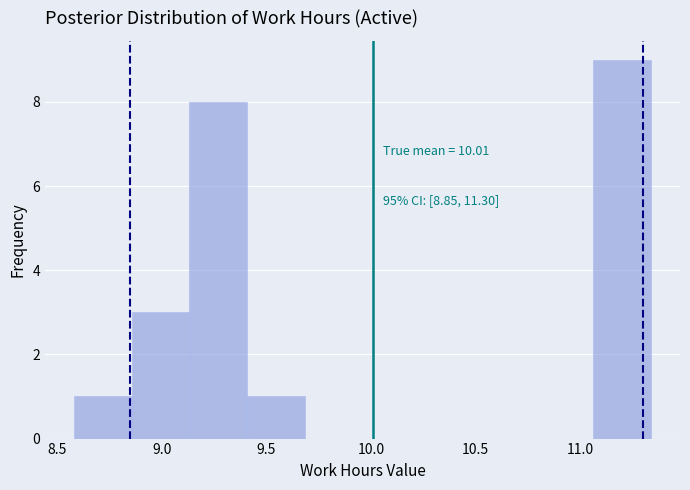

Which range on the x-axis has the tallest bar?

11.05 to 11.35